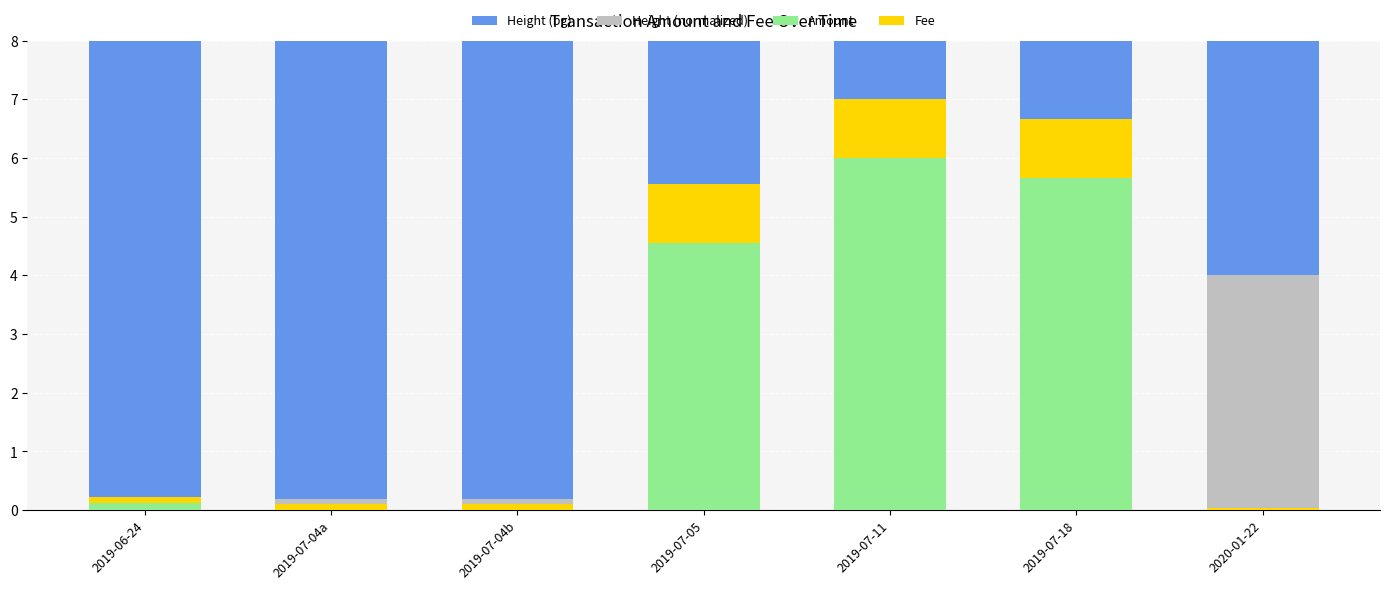

What is the maximum value for Height (bg)?

8.0